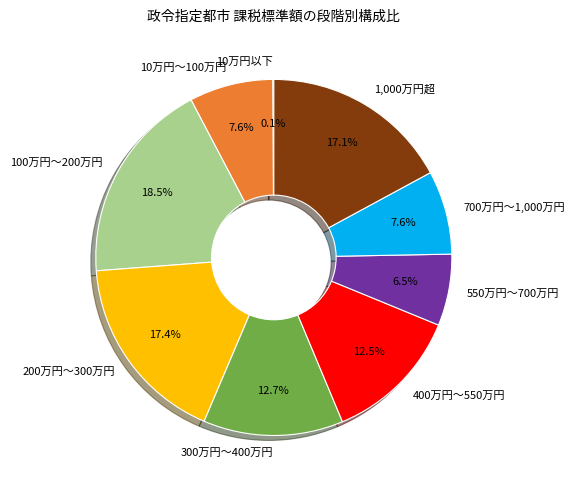

Do 200万円～300万円 and 700万円～1,000万円 together represent more than half of the pie?

No